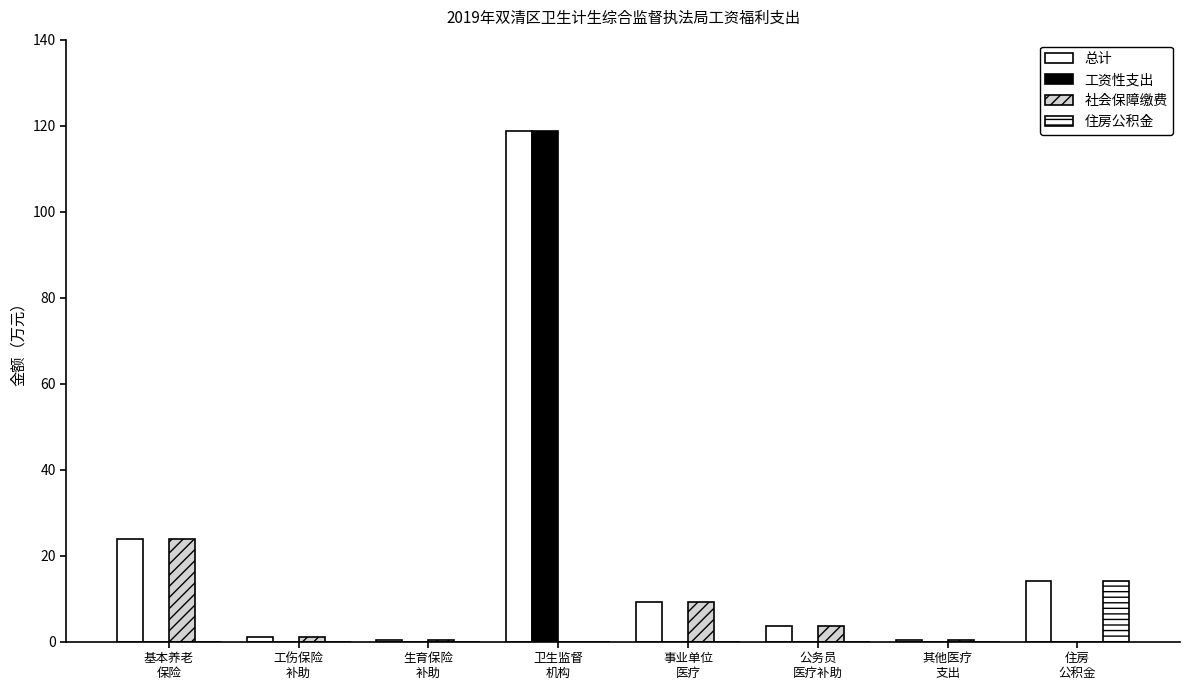

Are the bars grouped side by side (vs. stacked)?

Yes